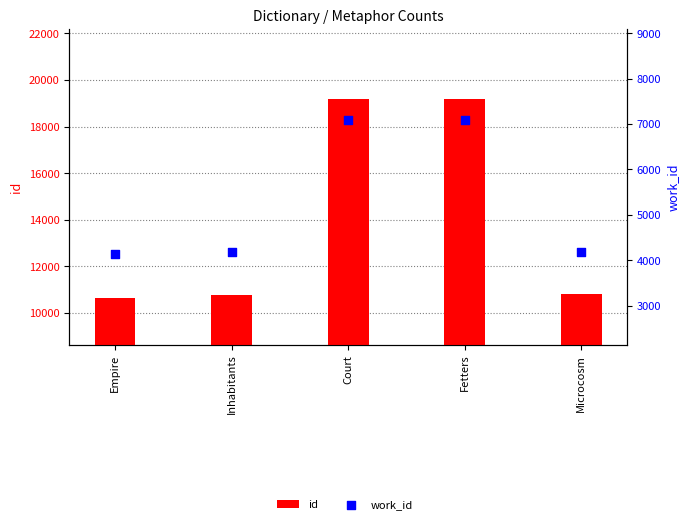

Is the value of work_id at Fetters greater than the value of id at Fetters?

No